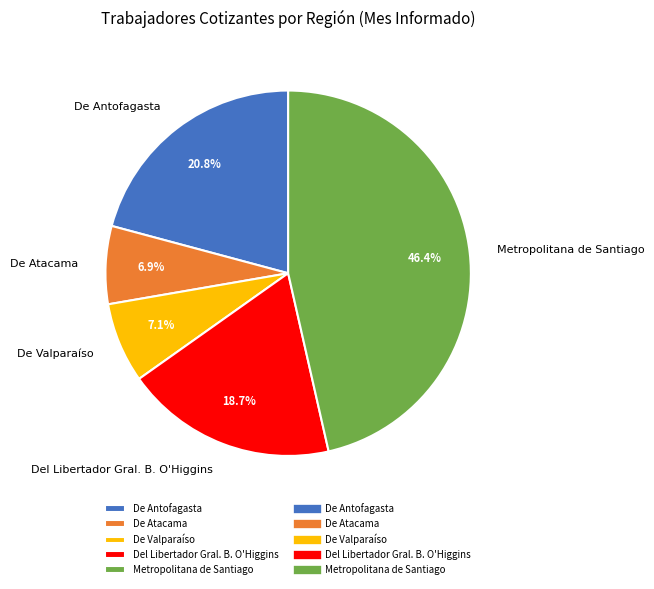

To the nearest percent, what portion does Del Libertador Gral. B. O'Higgins represent?

19%